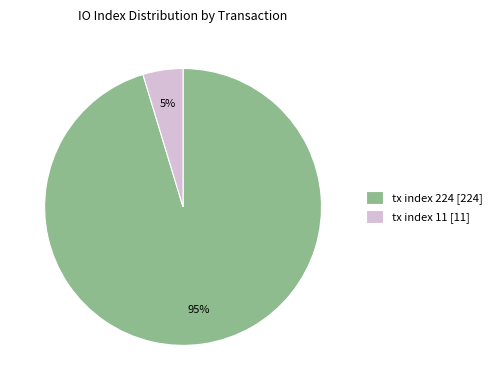

The tx index 11 slice represents 5% of the pie. True or false?

True